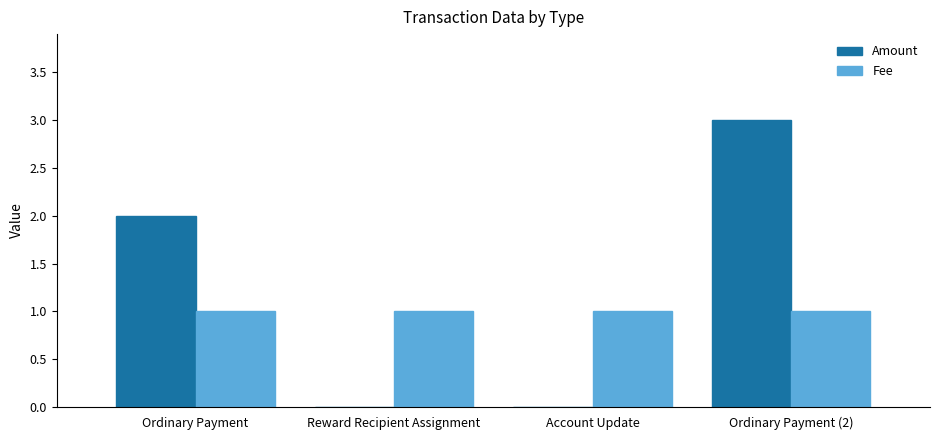

What is the maximum value for Fee?

1.0